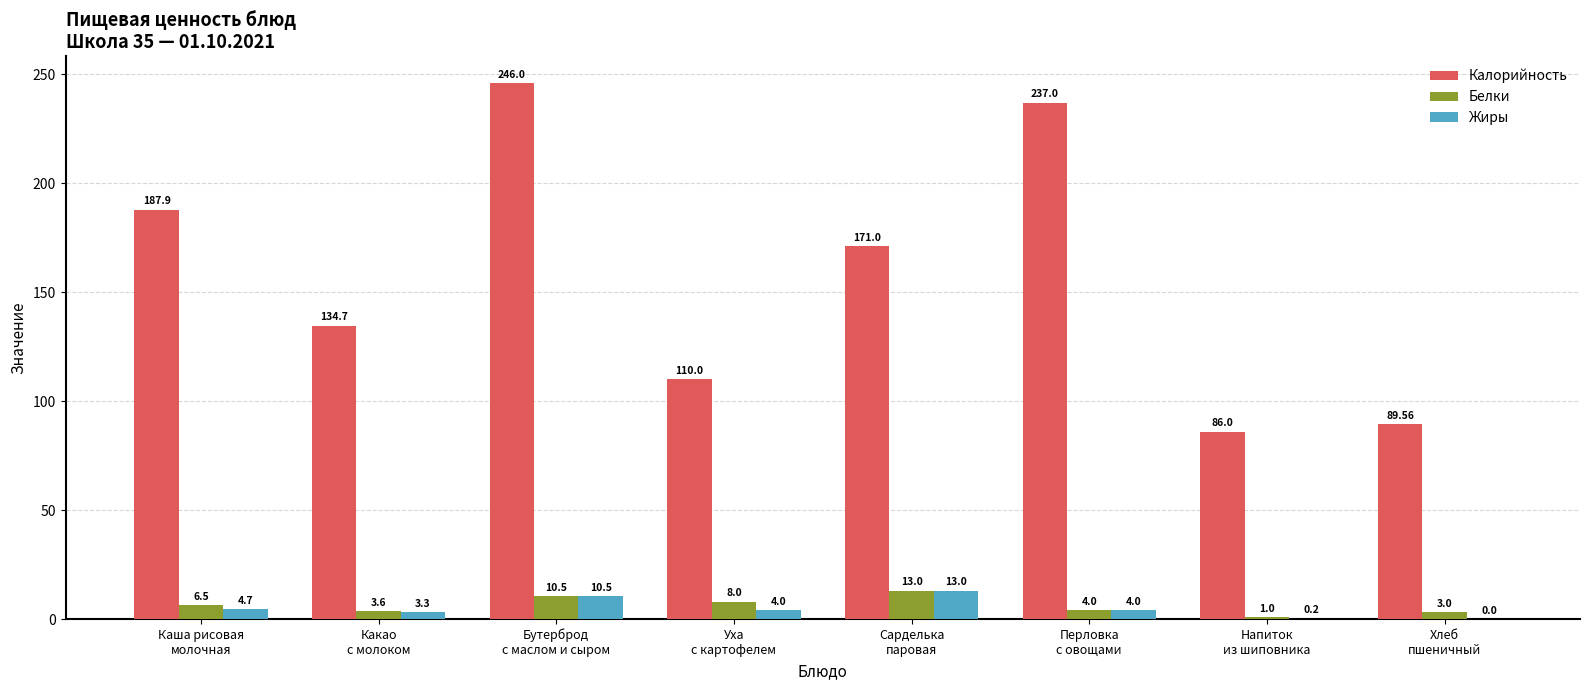

How many values in the Белки series exceed 6?

4